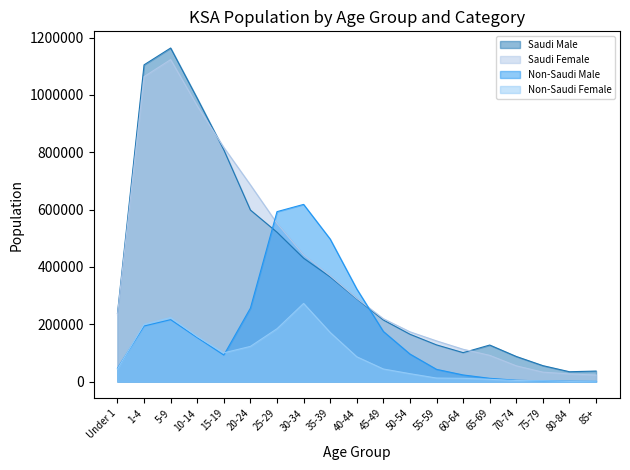

What is the sum of the Non-Saudi Female values at 35-39 and 40-44?

258083